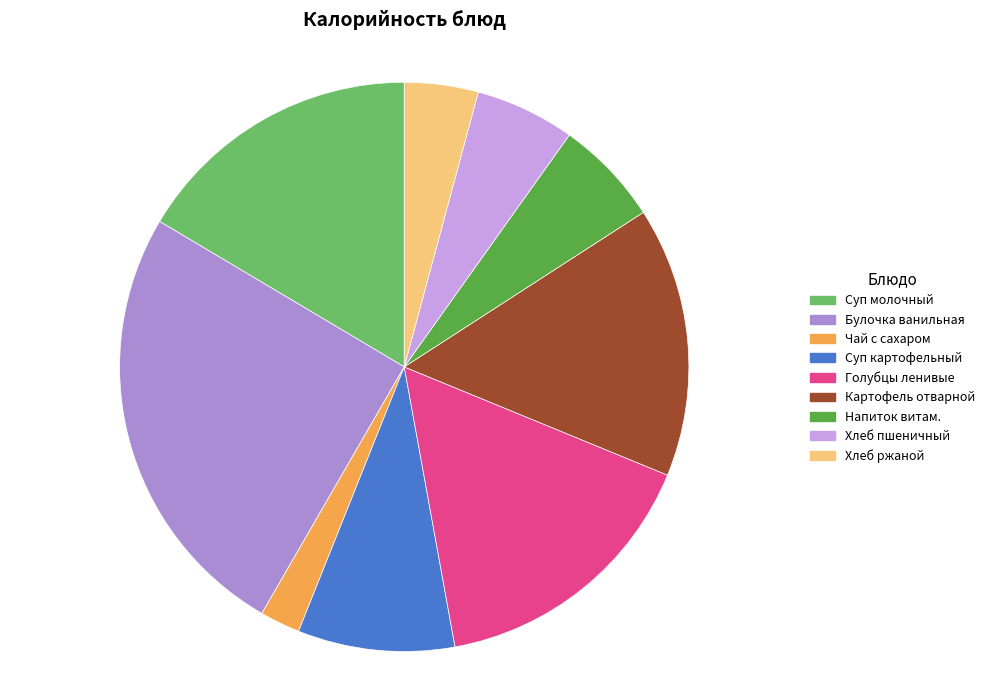

True or false: Напиток витам. accounts for 6% of the total.

True